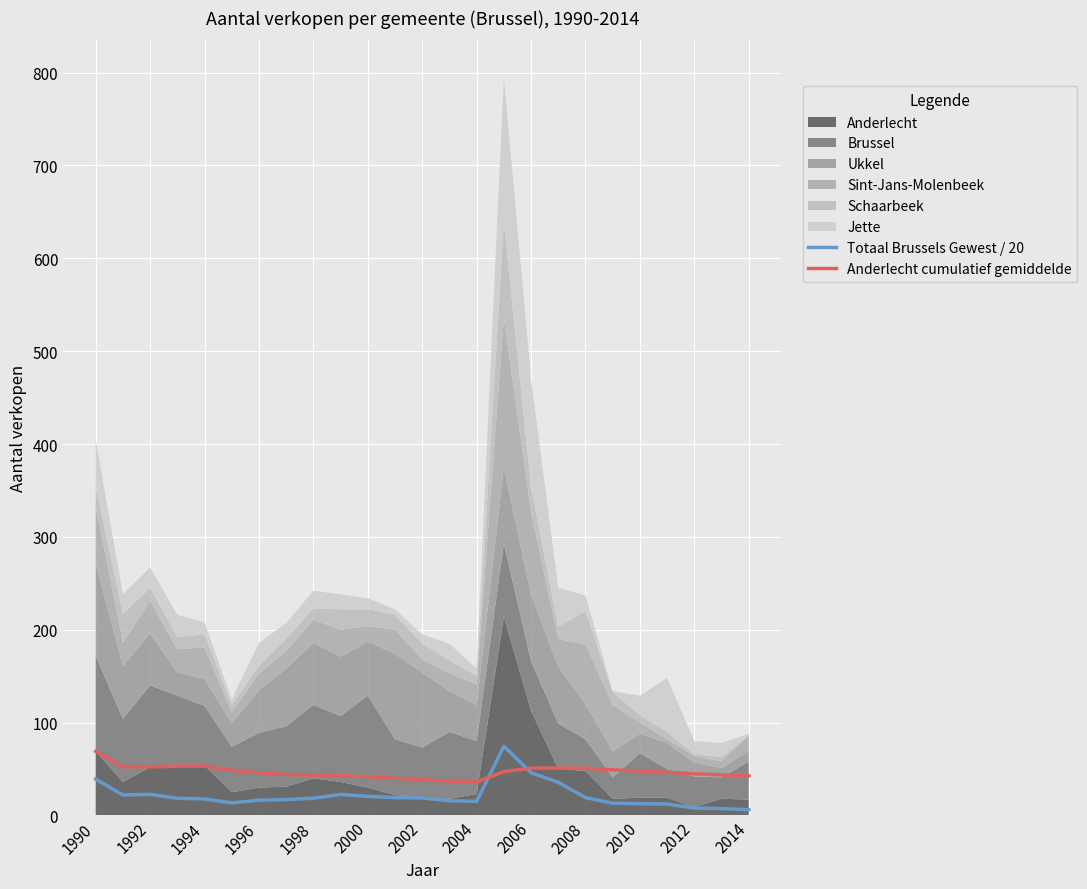

How many times do Totaal Brussels Gewest / 20 and Anderlecht cumulatief gemiddelde cross each other?

2